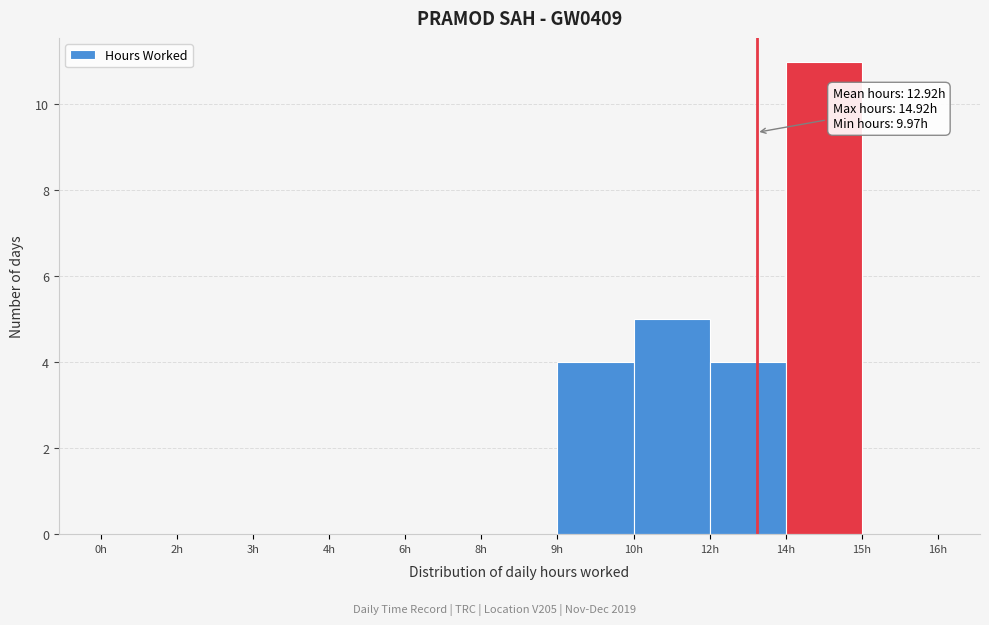

Reading left to right, list all the values displayed in this chart.

0h=0	2h=0	3h=0	4h=0	6h=0	8h=0	9h=4	10h=5	12h=4	14h=11	15h=0